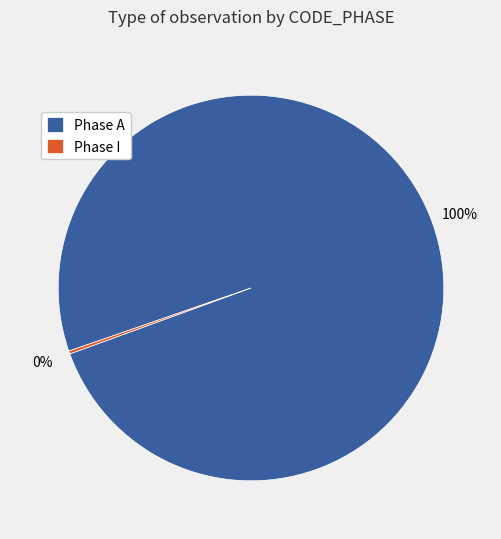

To the nearest percent, what portion does Phase A represent?

100%